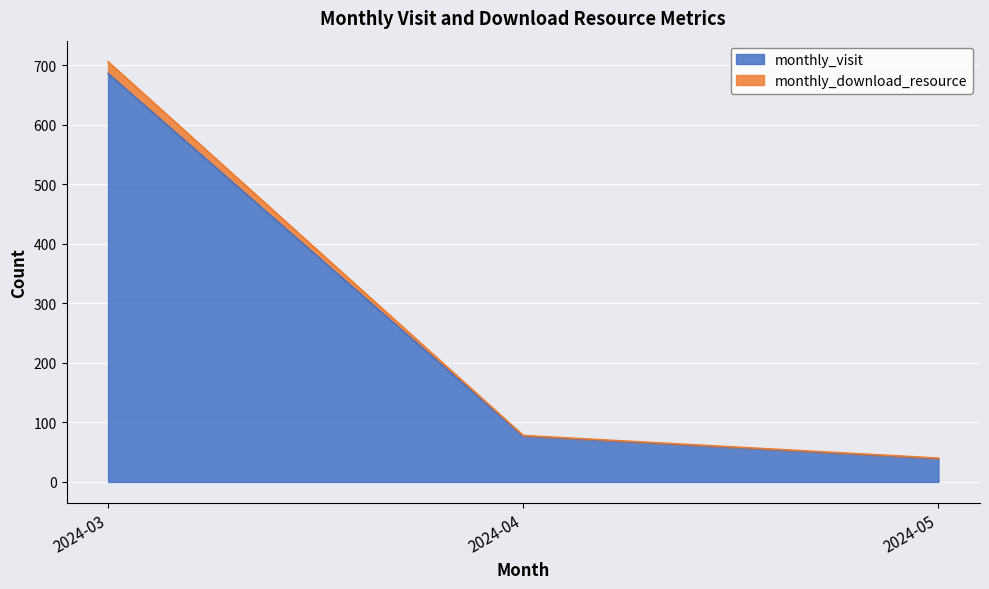

What is the average value of the monthly_download_resource series?

275